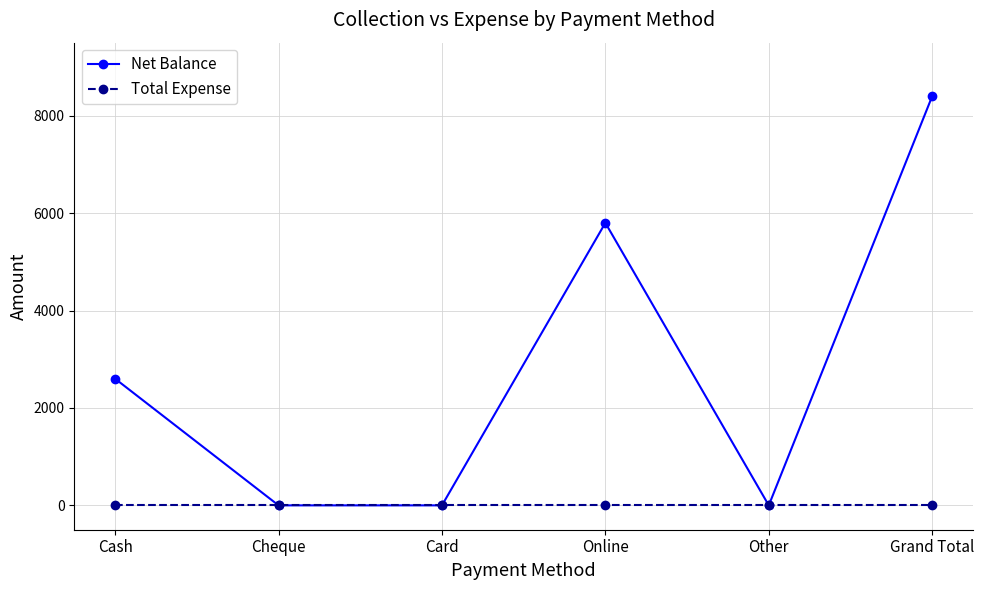

How many series are shown in this chart?

2